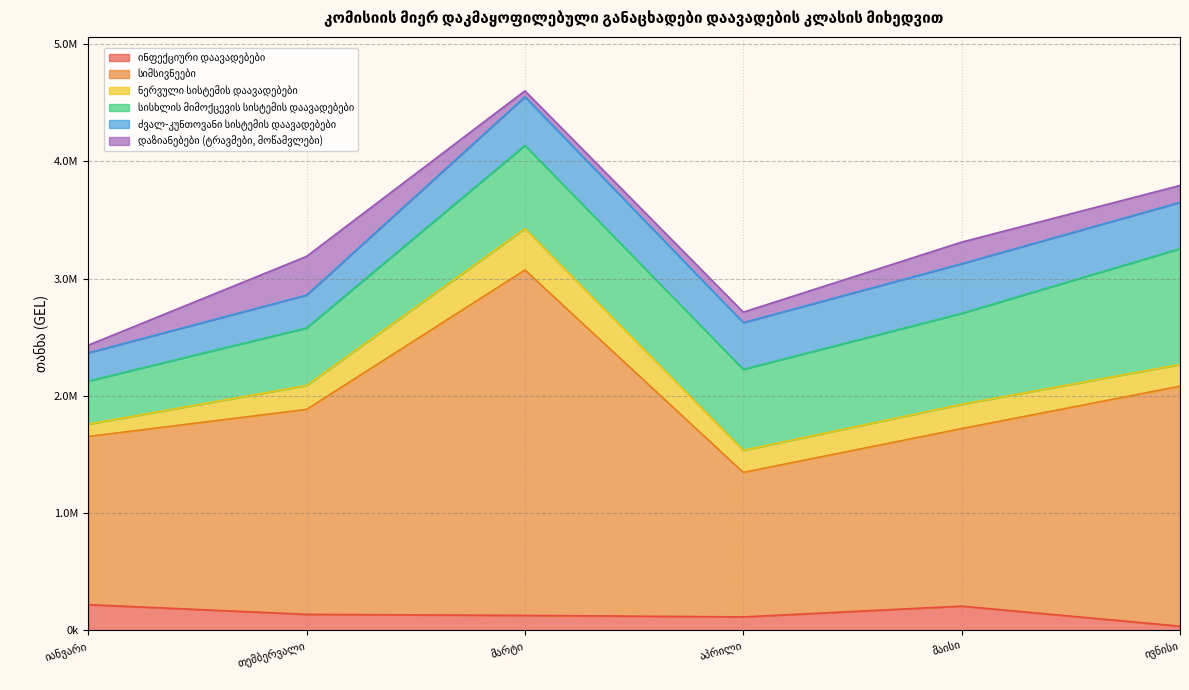

Read the ინფექციური დაავადებები value at აპრილი.

113864.7